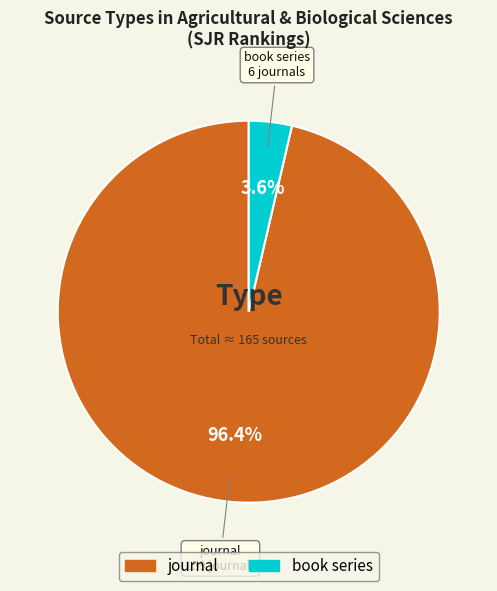

To the nearest percent, what percentage of the pie is book series?

4%